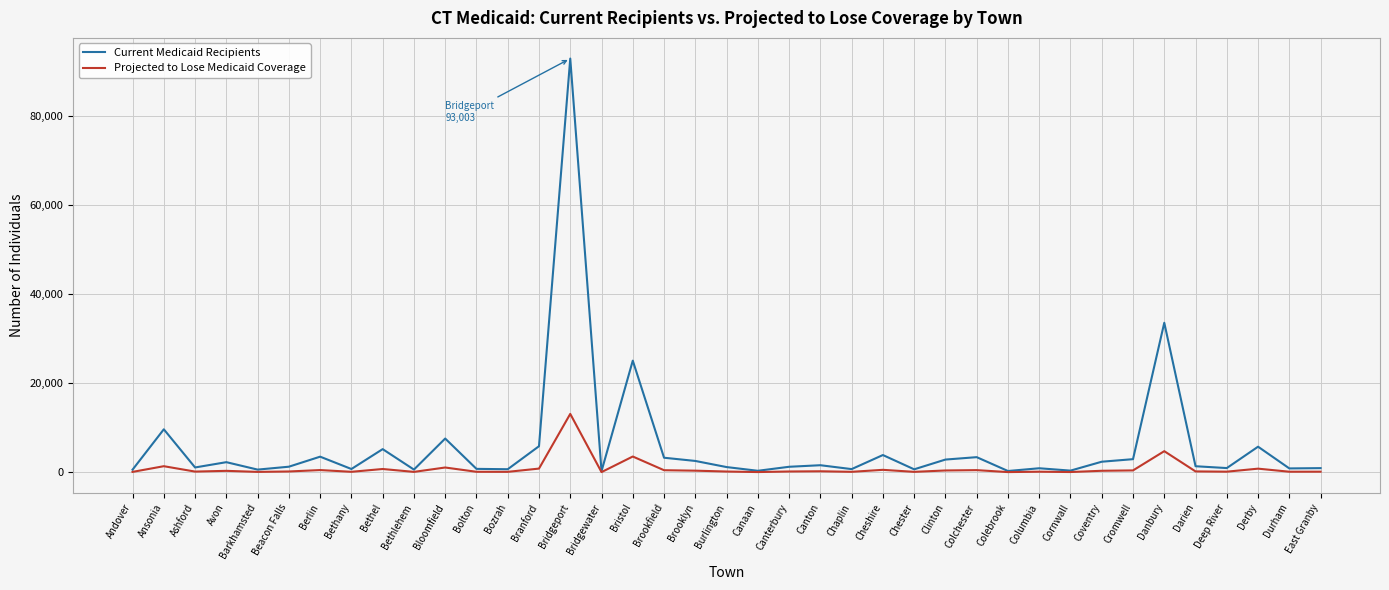

Count the number of categories in the chart.

39